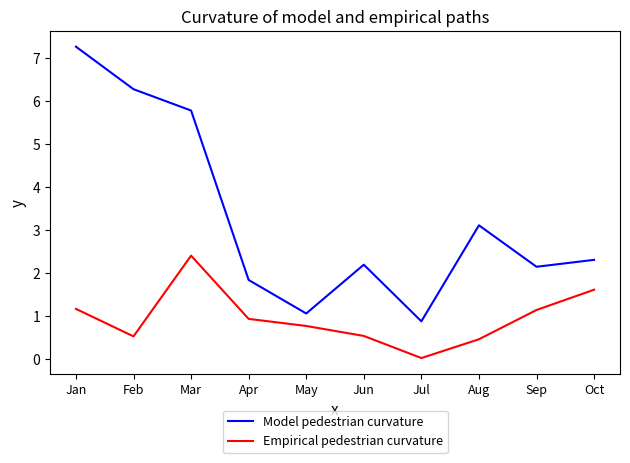

List the series in order of their peak value, highest first.

Model pedestrian curvature, Empirical pedestrian curvature